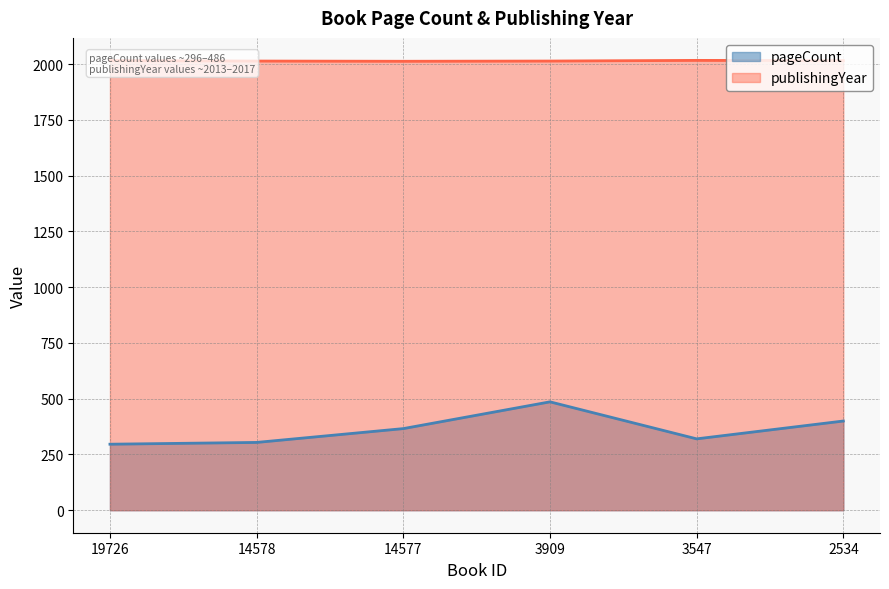

What is the sum of all pageCount values?

2172